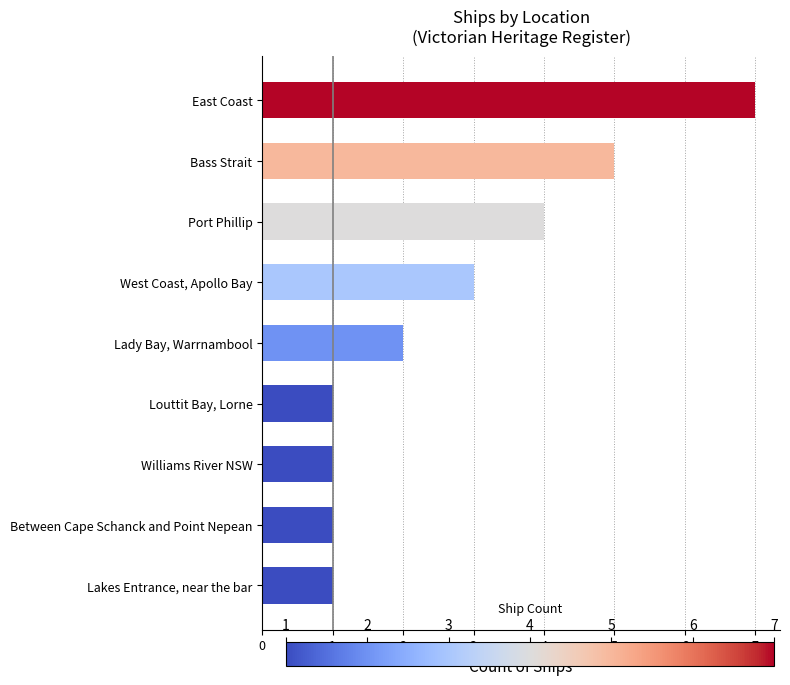

What is the change in value from Williams River NSW to Bass Strait?

+4